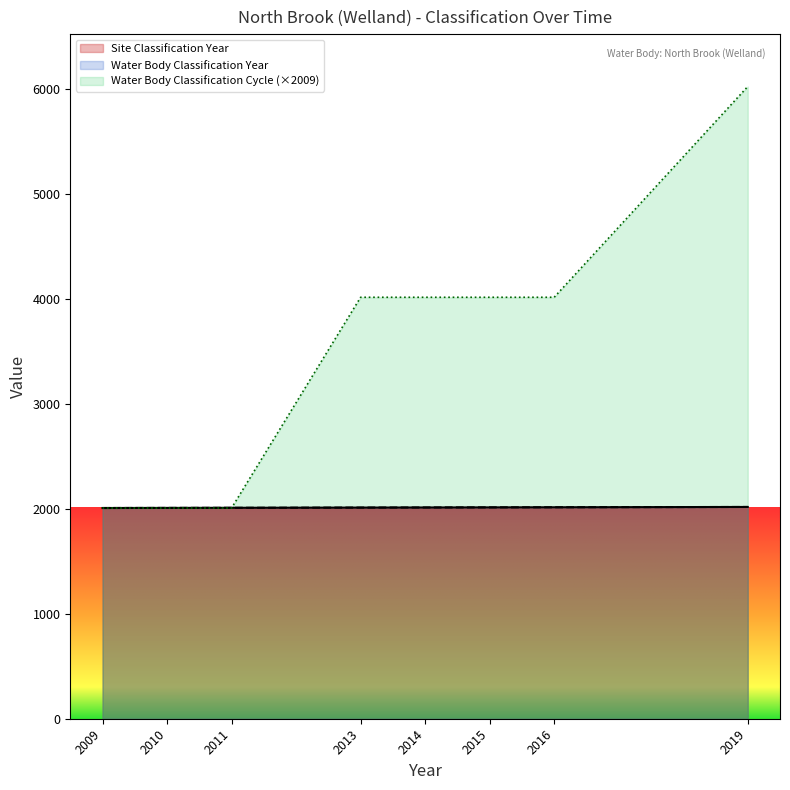

What is the difference between the second highest and minimum values in the Site Classification Year series?

7